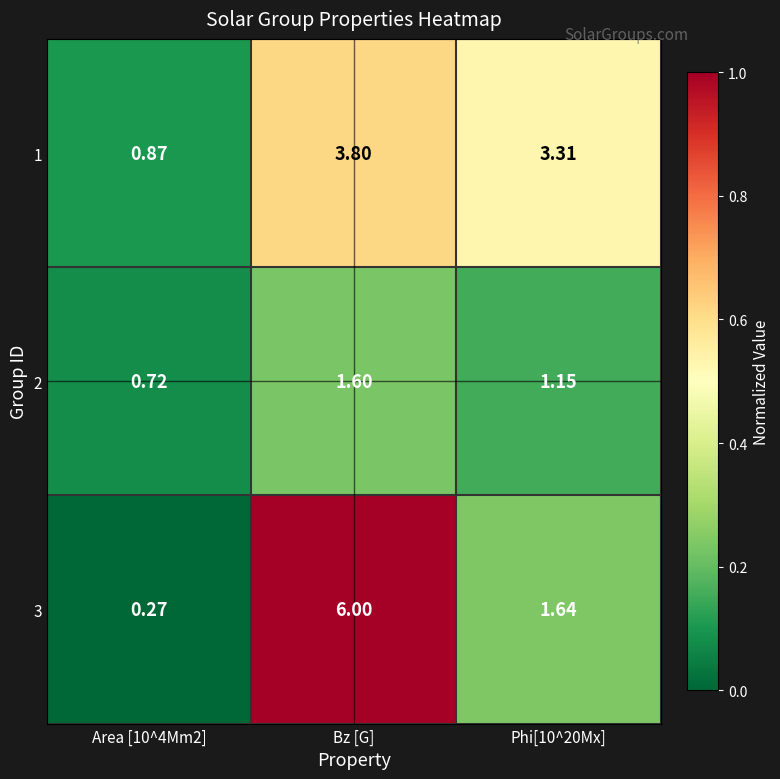

Where does the 3 series first go above 1?

Bz [G]